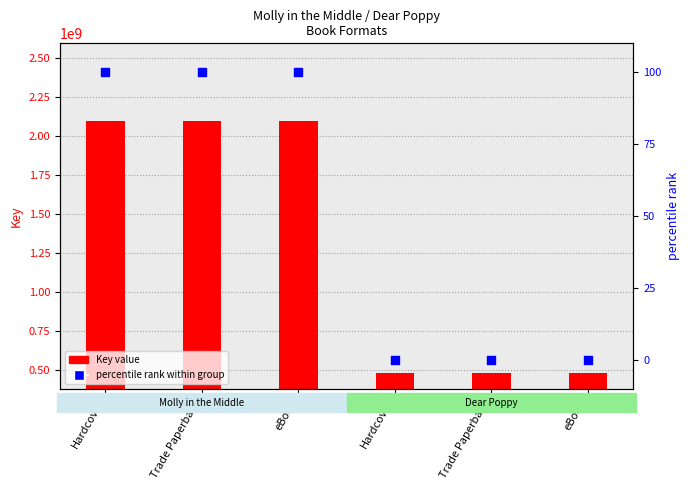

What is the total value across all series at eBook?

2093885711